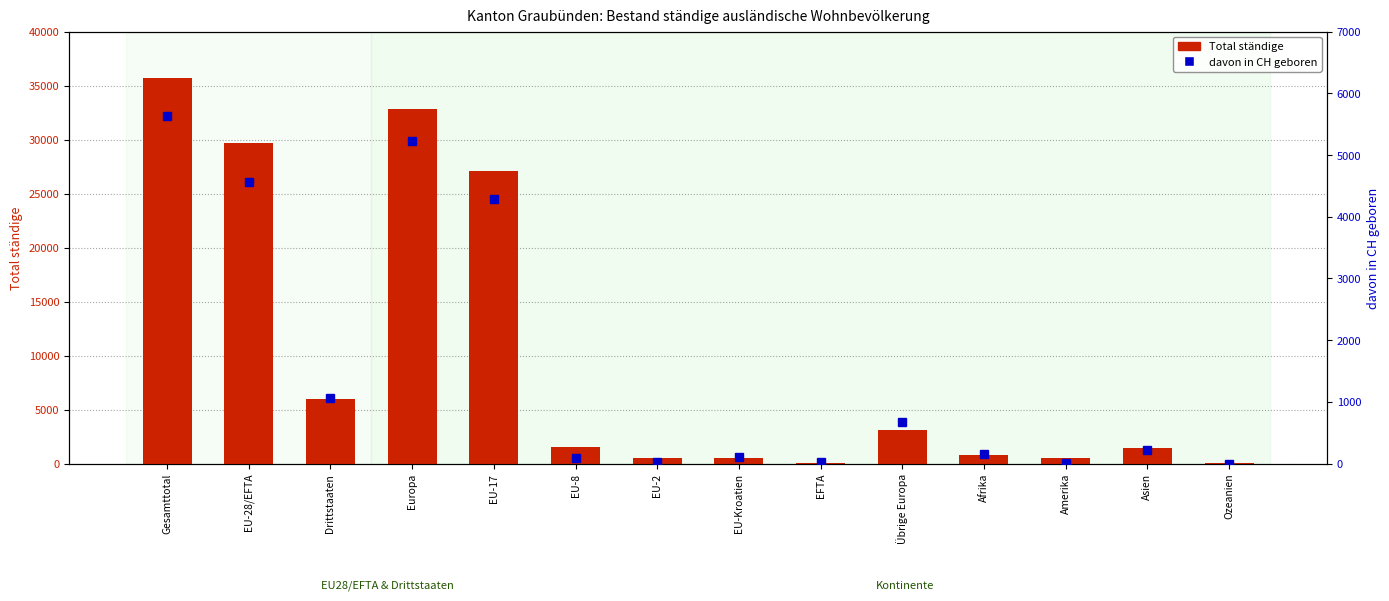

What position from the left is Asien?

13